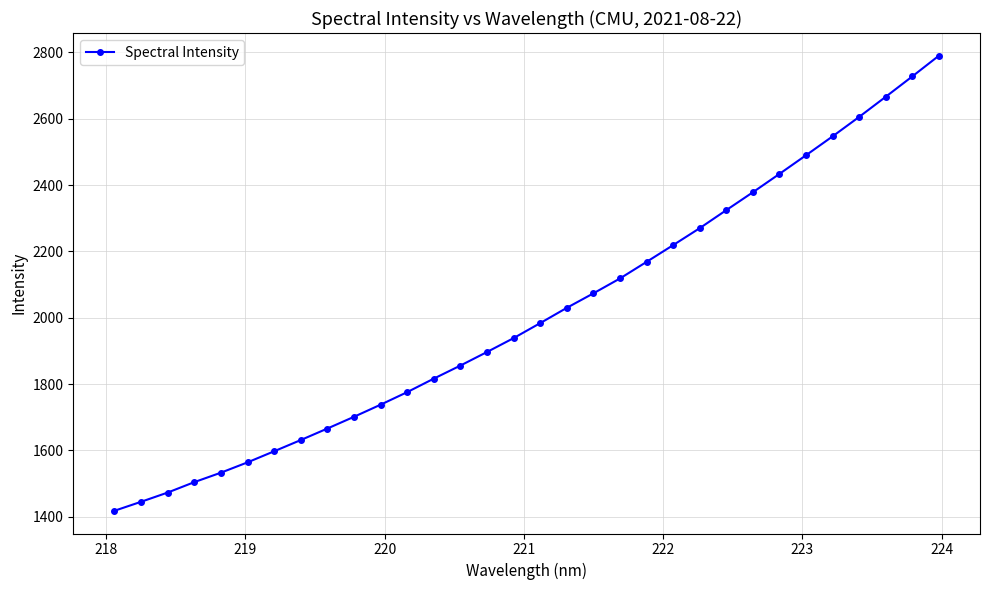

What is the value of the 23rd point from the left?

2270.2